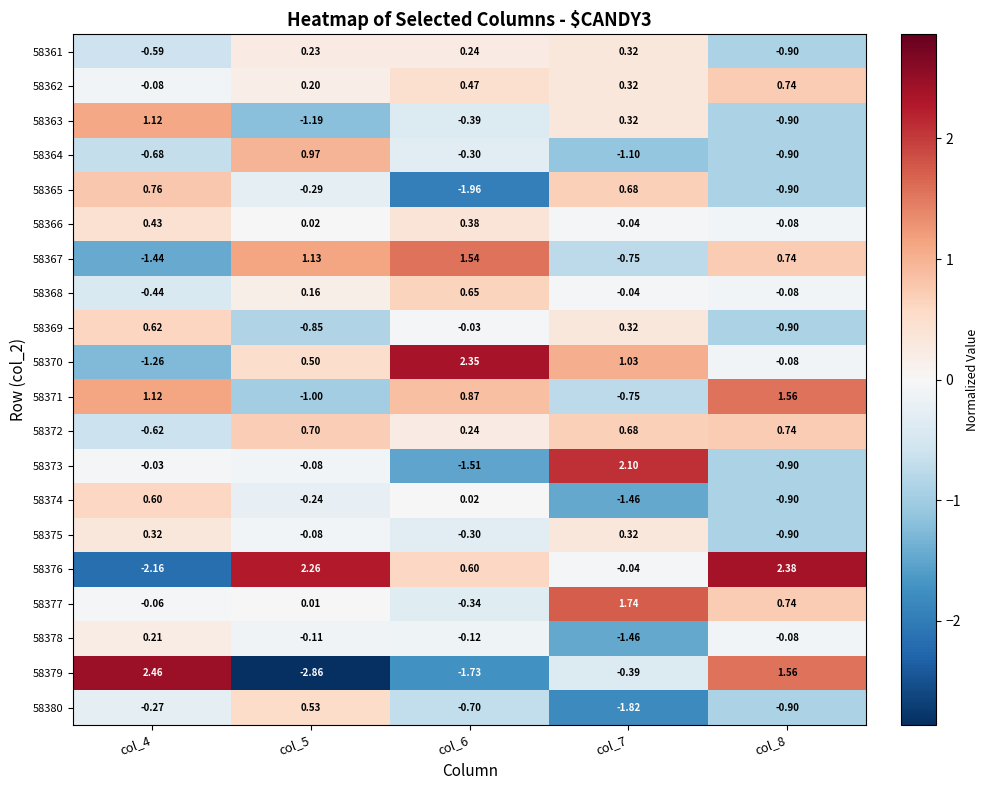

How many data points in 58365 are above 0?

2